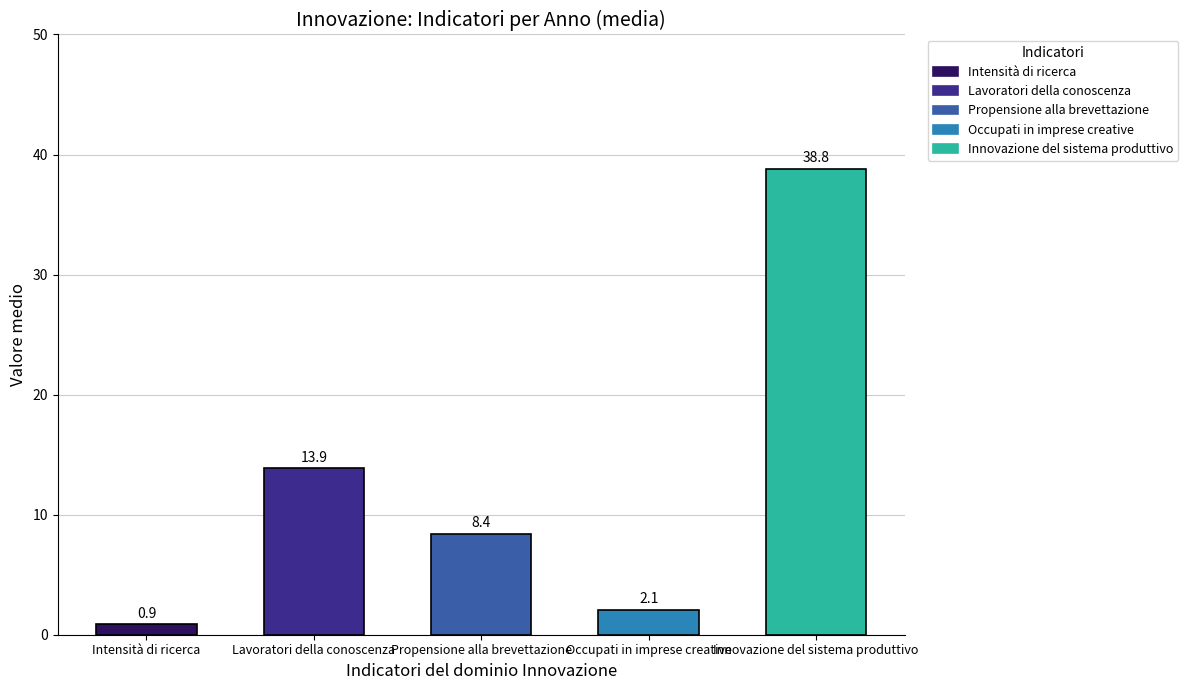

Between Propensione alla brevettazione and Lavoratori della conoscenza, which is larger?

Lavoratori della conoscenza